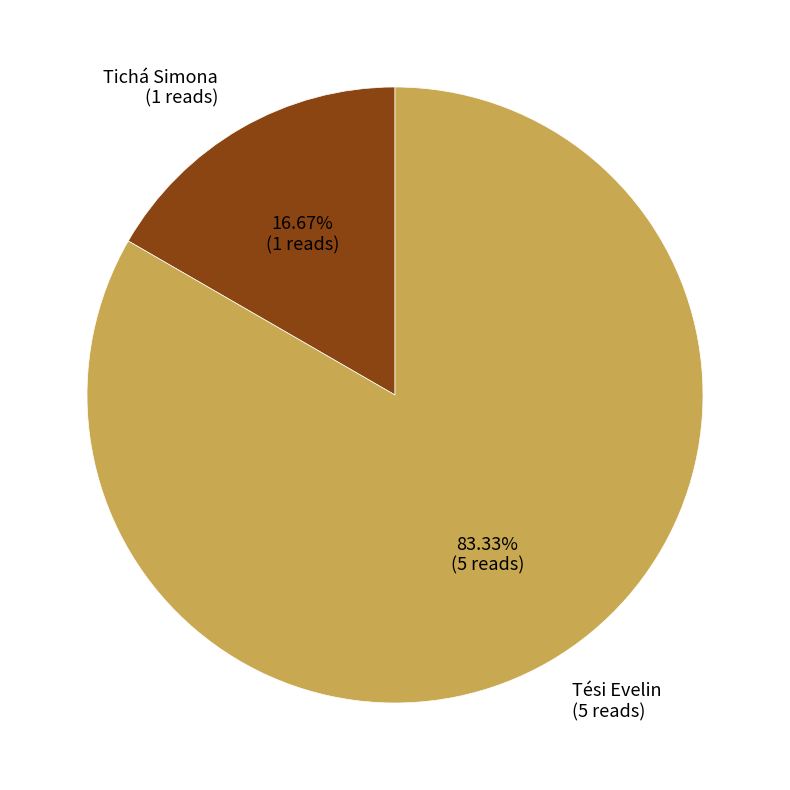

What portion of the pie excludes Tési Evelin?

16.7%